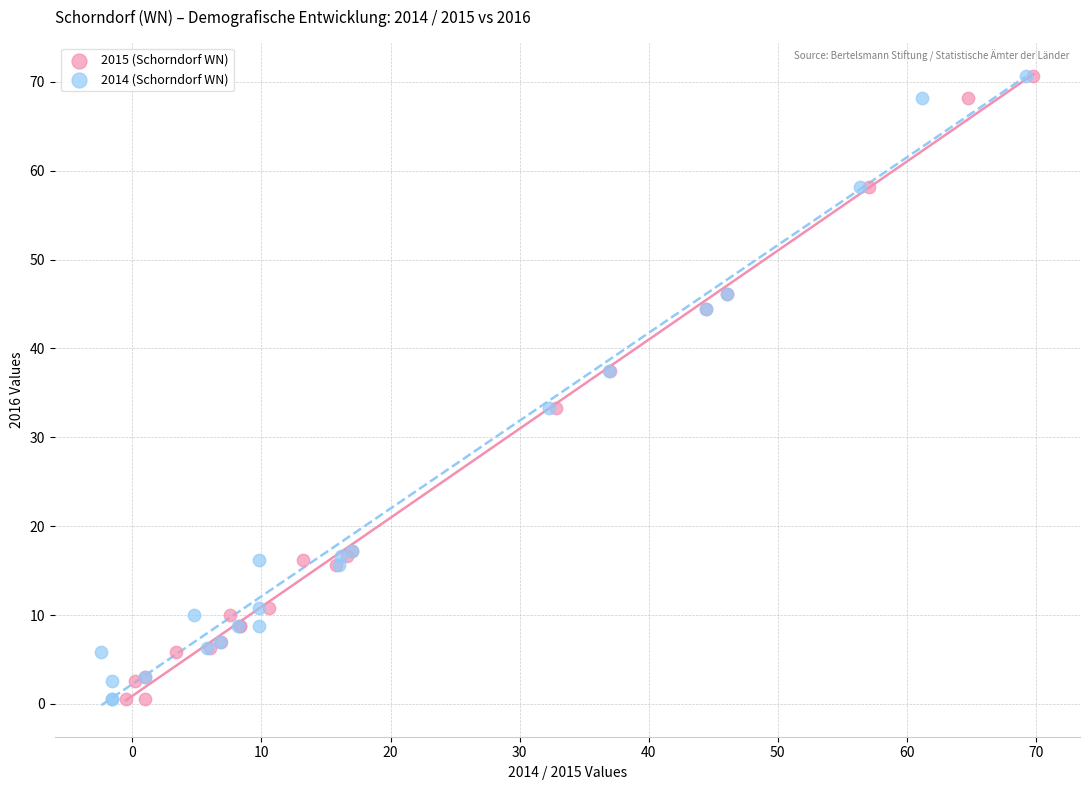

What are all the series names shown in the legend?

2015 (Schorndorf WN), 2014 (Schorndorf WN)